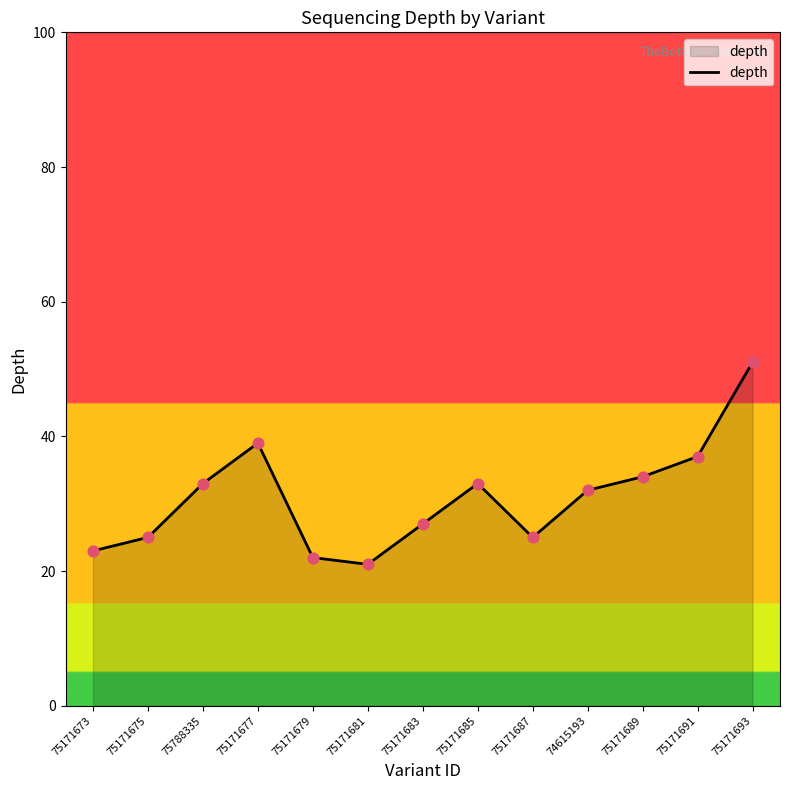

Which has a higher value, 75171687 or 75171689?

75171689